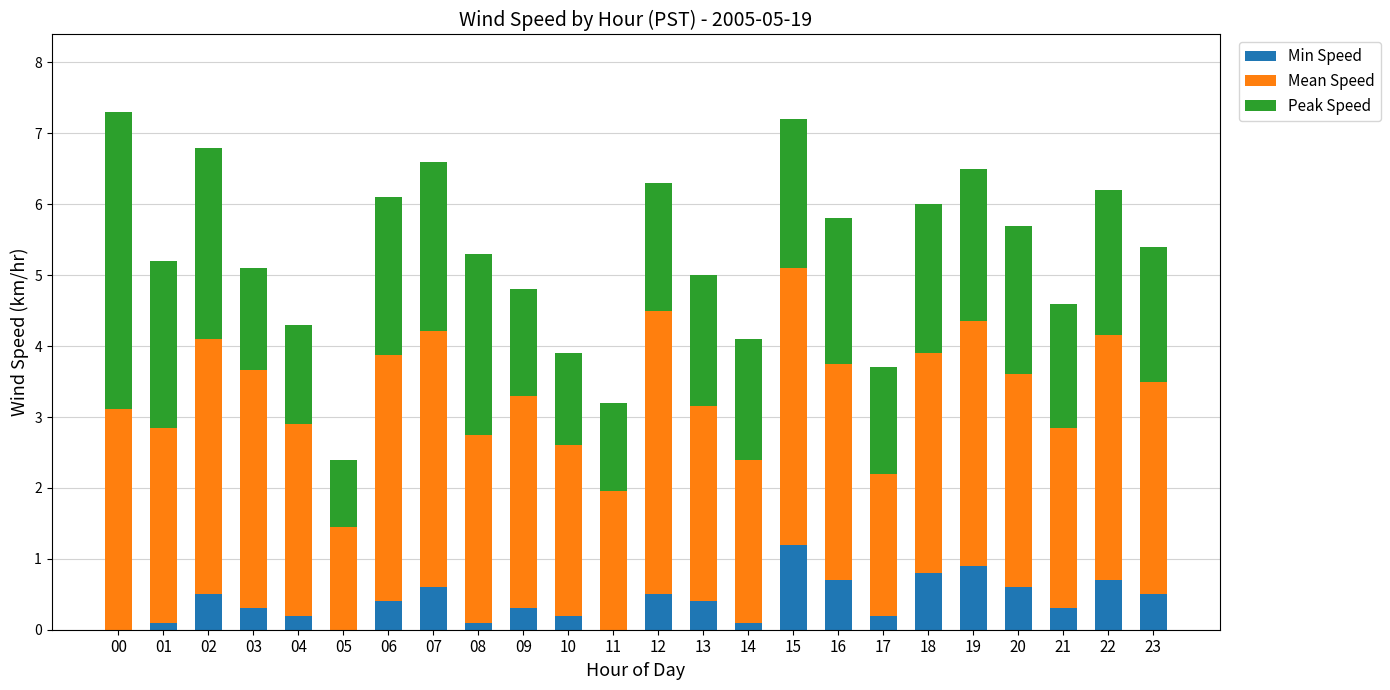

What is the sum of all Min Speed values?

9.6